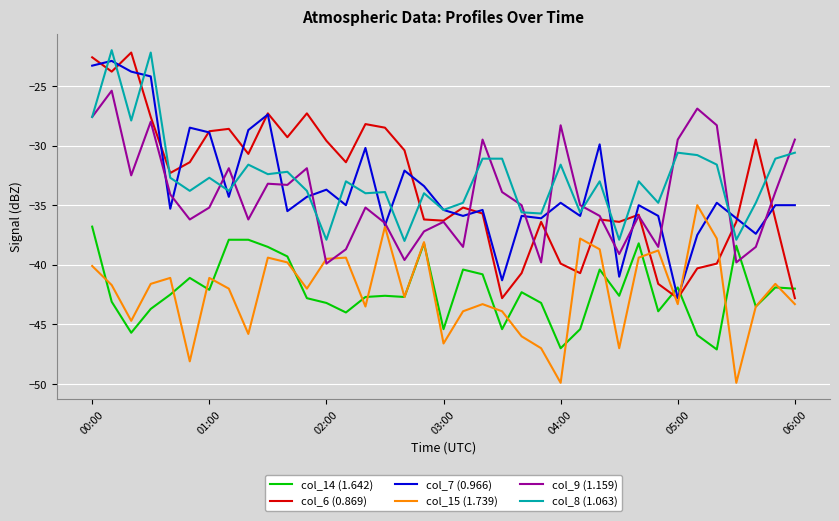

What is the maximum value for col_9 (1.159)?

-25.4